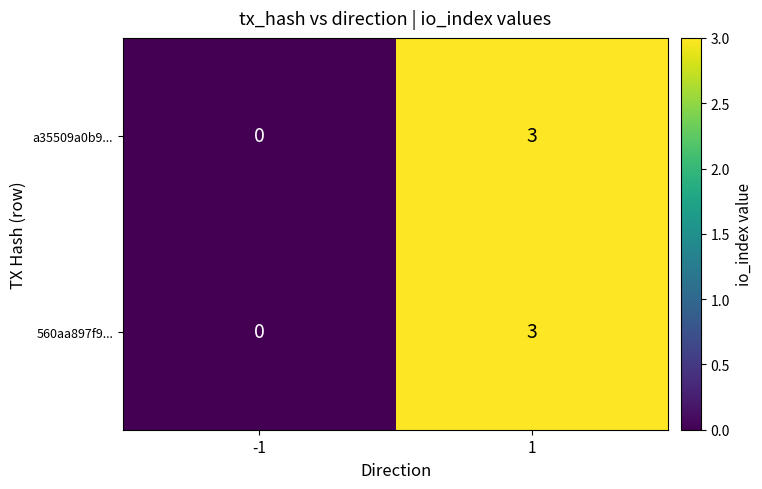

What is the total value across all series at 1?

6